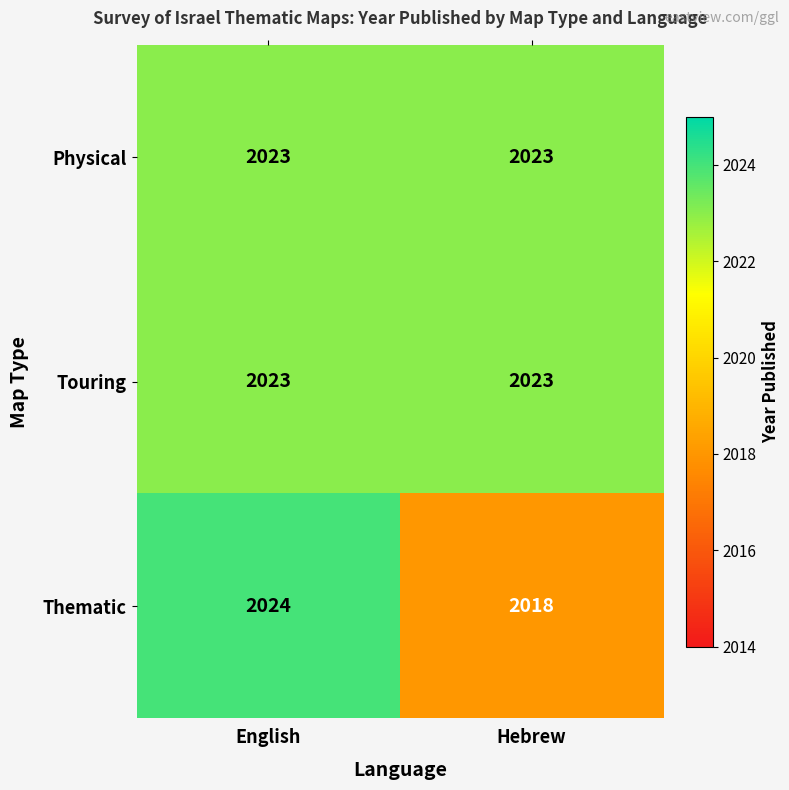

Reading left to right, transcribe all the data shown in this chart.

Physical: English=2023	Hebrew=2023
Touring: English=2023	Hebrew=2023
Thematic: English=2024	Hebrew=2018